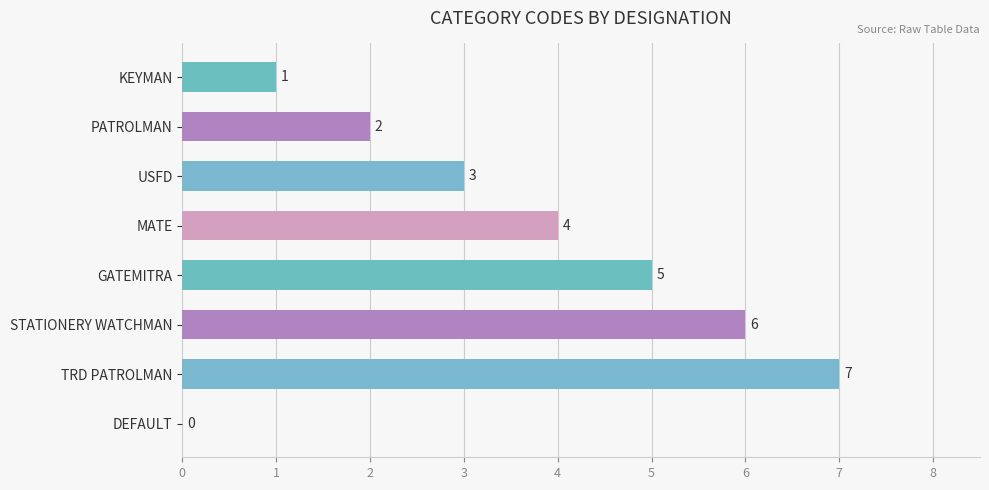

Are the bars horizontal?

Yes